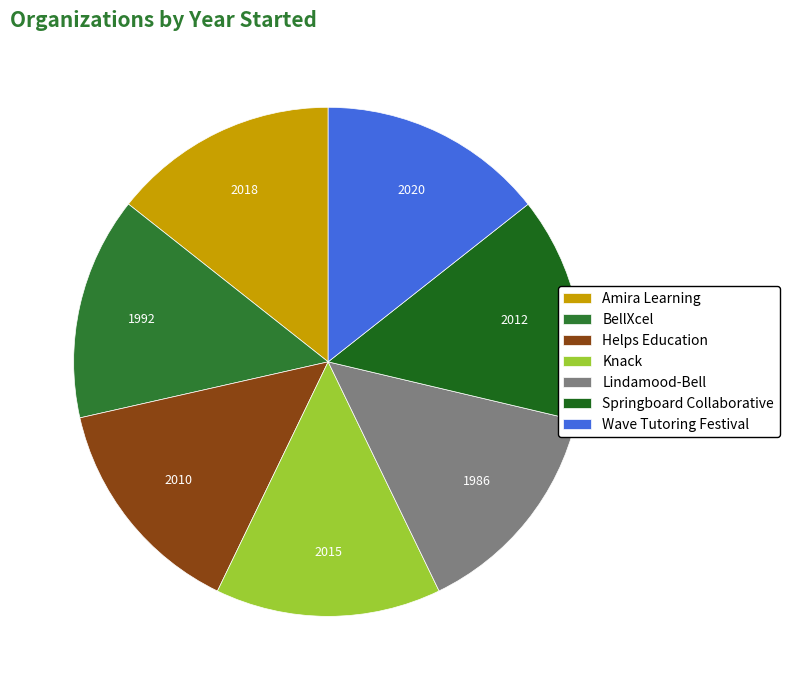

Is the sum of Amira Learning and Springboard Collaborative greater than half?

No